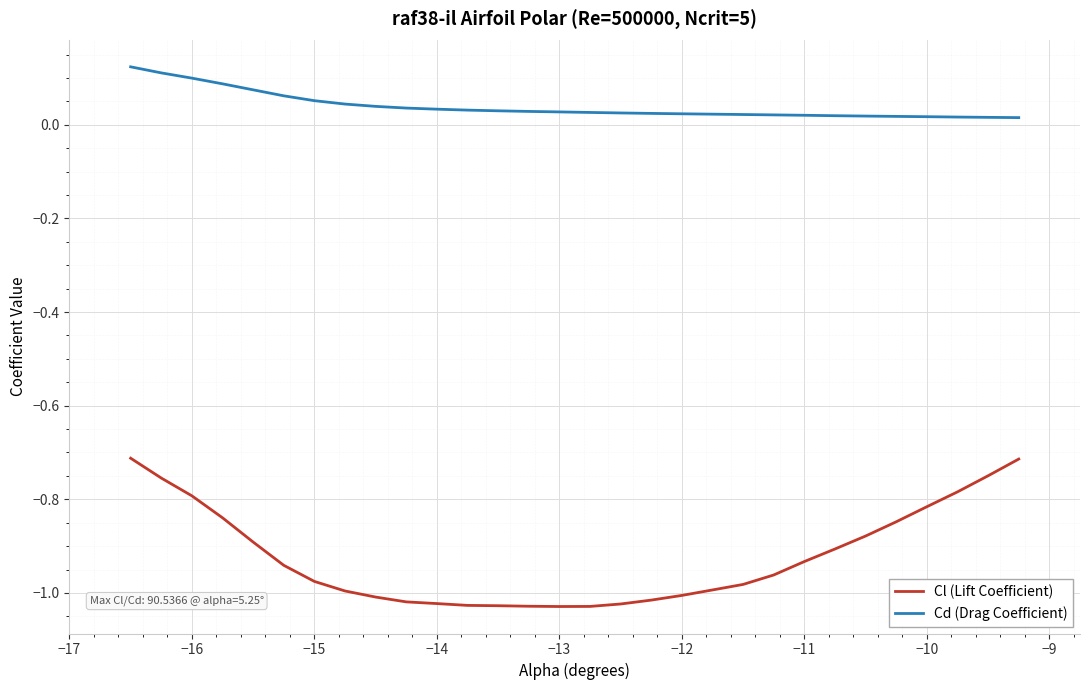

Which series has the largest total across all categories?

Cd (Drag Coefficient)